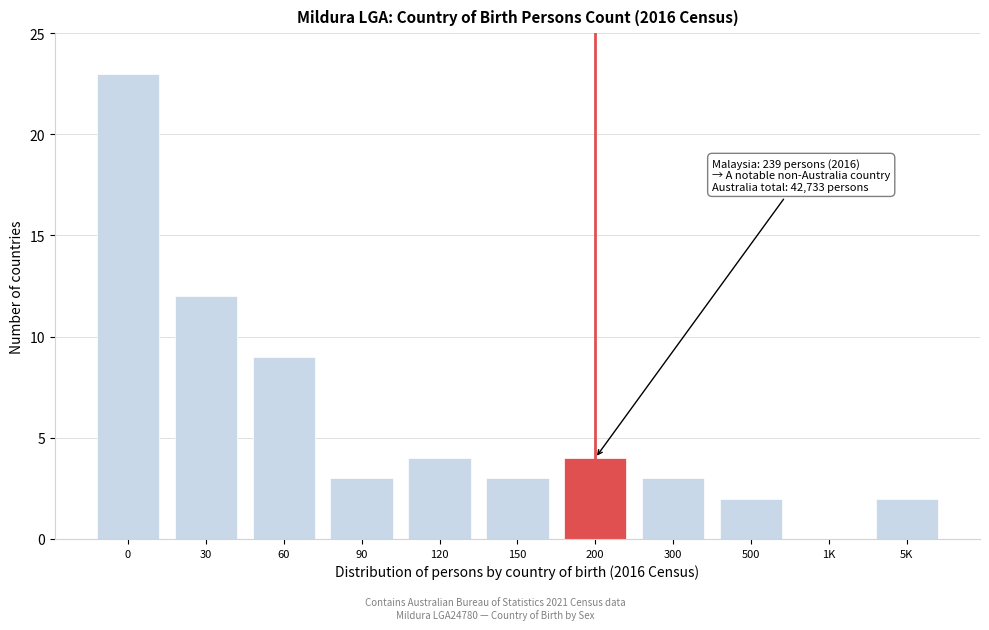

Reading left to right, transcribe all the data shown in this chart.

0=23	30=12	60=9	90=3	120=4	150=3	200=4	300=3	500=2	1K=0	5K=2